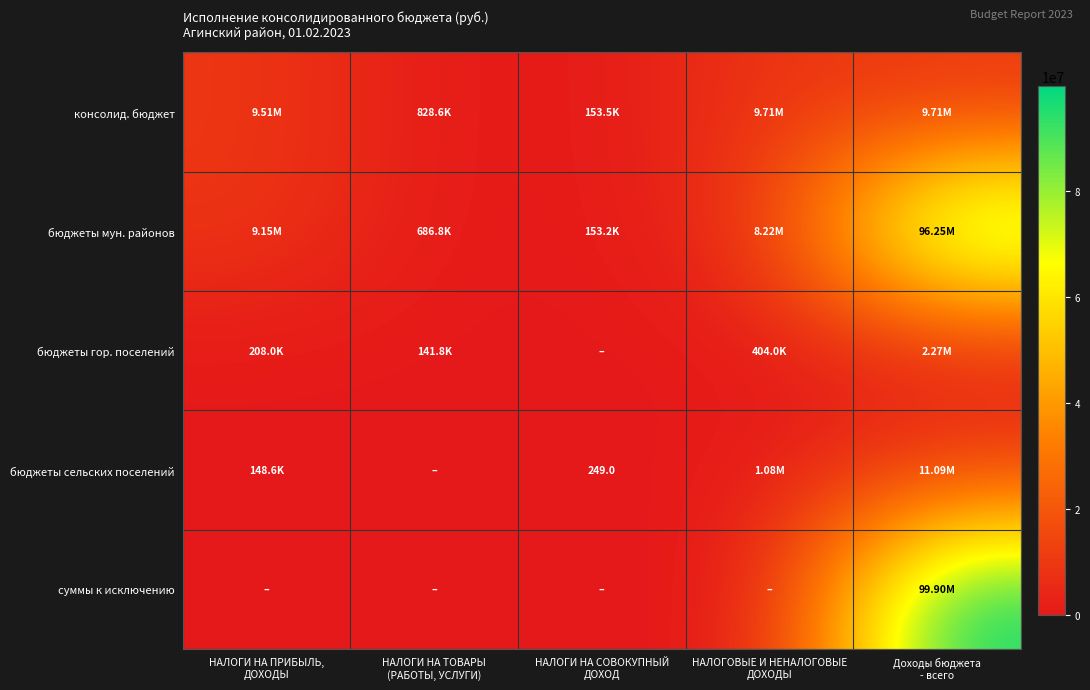

The консолид. бюджет series shows 15353996.9 at НАЛОГИ НА ПРИБЫЛЬ, ДОХОДЫ. True or false?

False